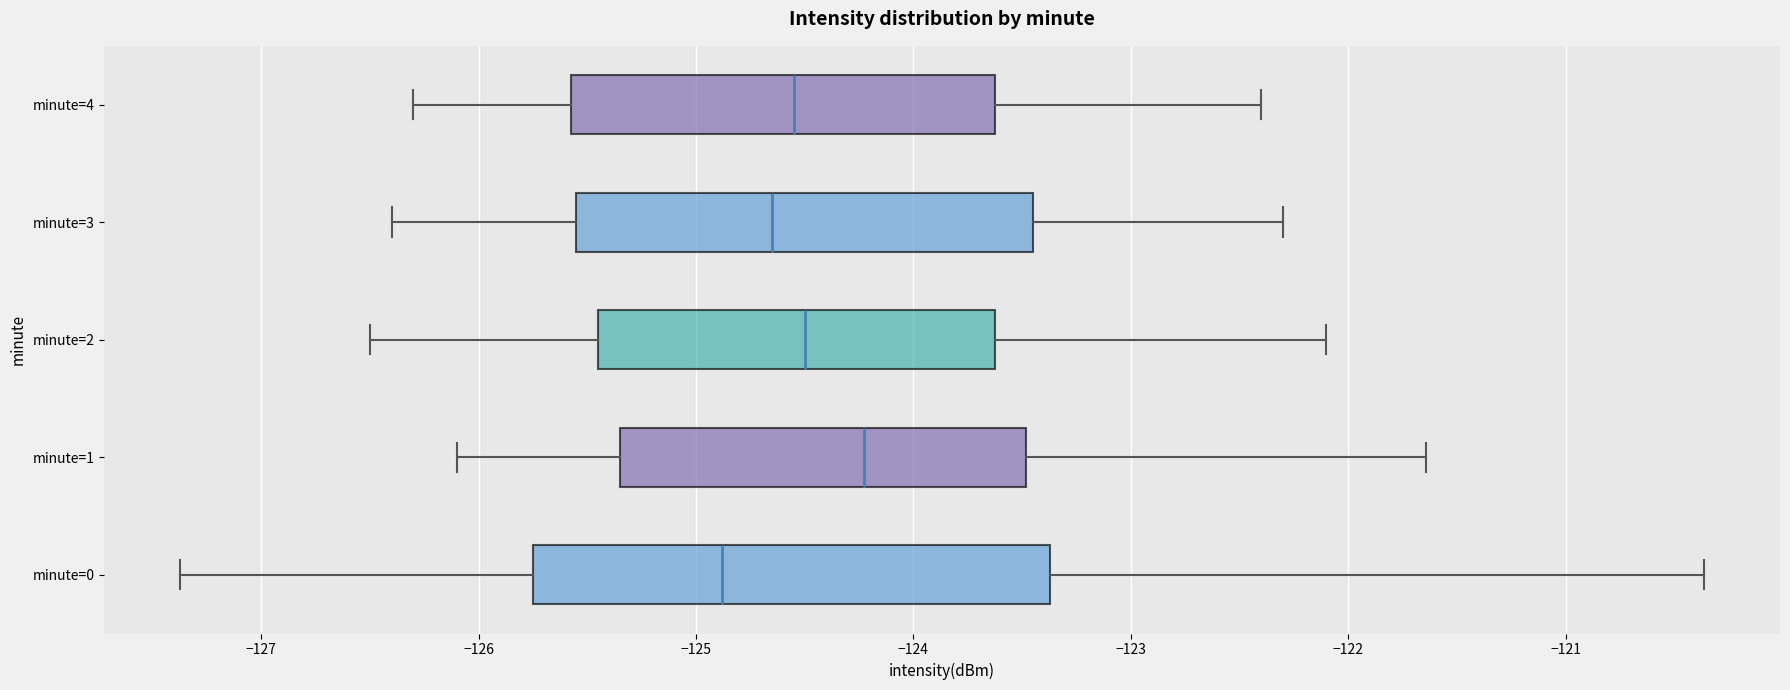

Reading bottom to top, transcribe this box plot: for each box, give where its median line is, the range the box spans, and where its two whiskers end, as read against the x-axis. The values are not printed on the chart, so give them approximately, as read against the axis.

minute=0: median -124.9, box -125.7 to -123.4, whiskers -127.4 to -120.4
minute=1: median -124.2, box -125.3 to -123.5, whiskers -126.1 to -121.6
minute=2: median -124.5, box -125.4 to -123.6, whiskers -126.5 to -122.1
minute=3: median -124.6, box -125.5 to -123.4, whiskers -126.4 to -122.3
minute=4: median -124.5, box -125.6 to -123.6, whiskers -126.3 to -122.4